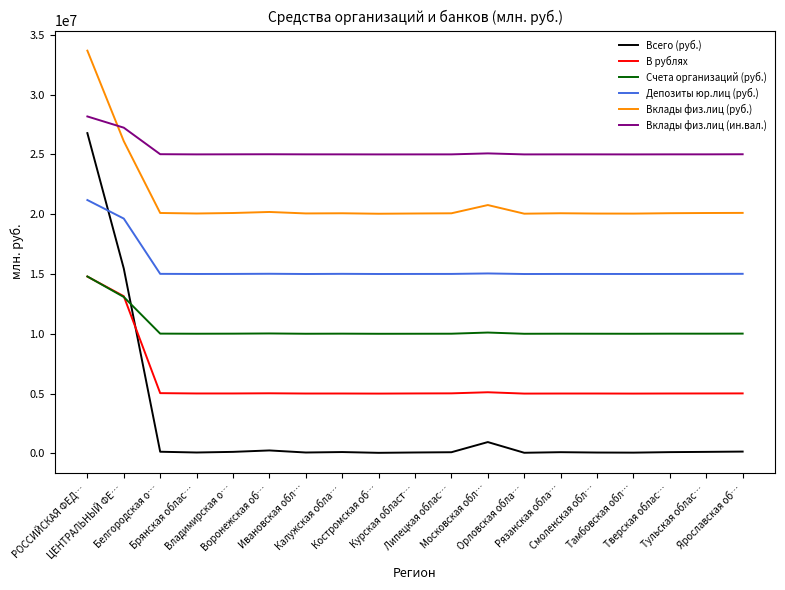

True or false: Счета организаций (руб.) has more than 0 interior local peaks.

True